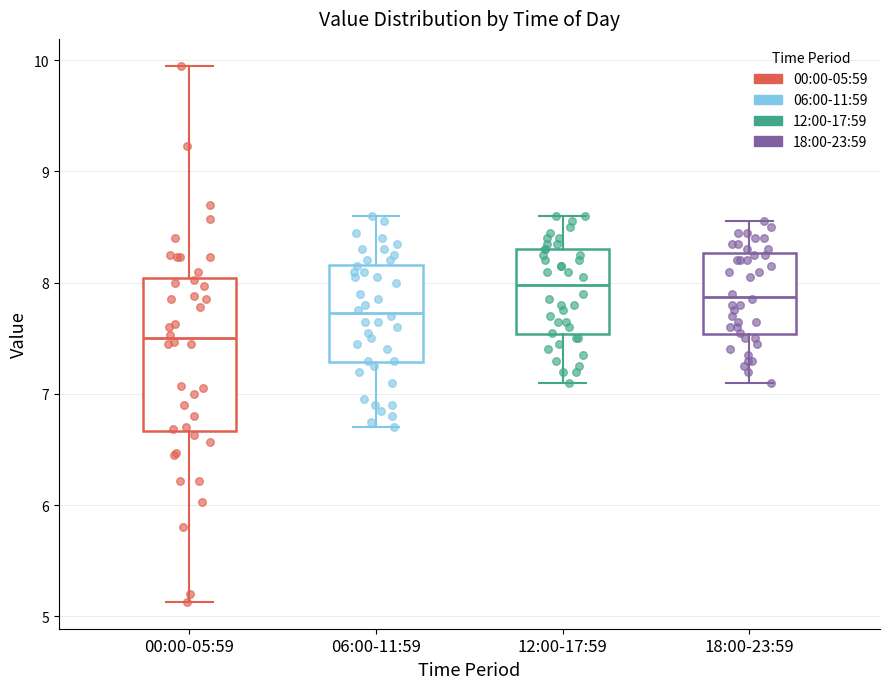

Reading left to right, read every box against the y-axis: the position of its median line, the range the box covers, and the ends of its whiskers. The values are not printed on the chart, so give them approximately, as read against the axis.

00:00-05:59: median 7.5, box 6.7 to 8.0, whiskers 5.1 to 10.0
06:00-11:59: median 7.7, box 7.3 to 8.2, whiskers 6.7 to 8.6
12:00-17:59: median 8.0, box 7.5 to 8.3, whiskers 7.1 to 8.6
18:00-23:59: median 7.9, box 7.5 to 8.3, whiskers 7.1 to 8.6